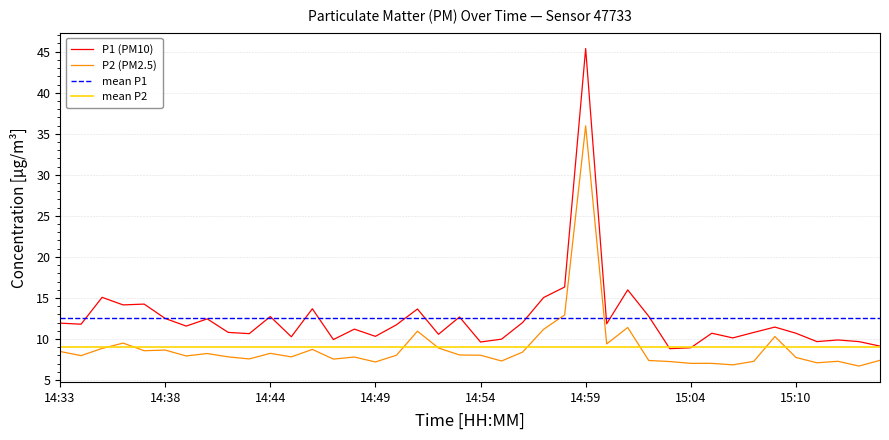

What is the difference between the P2 values at 15:05 and 15:14?

0.4